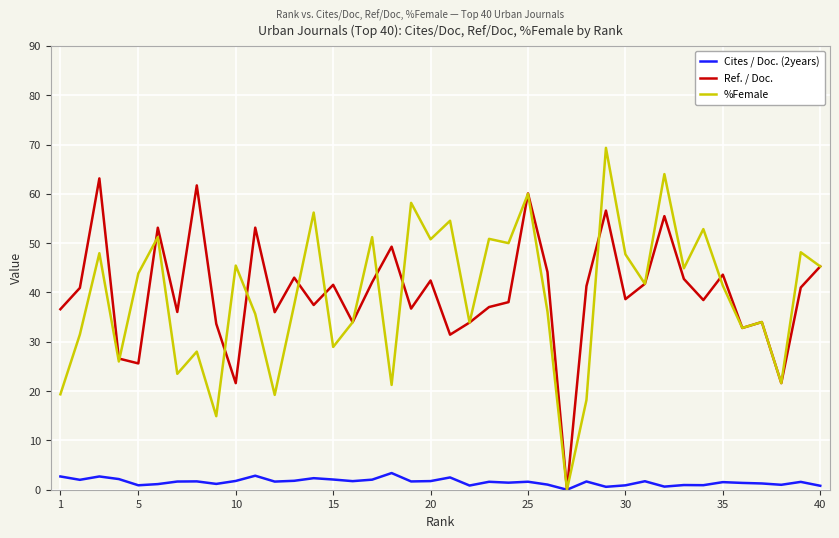

What is the value of the %Female point at the 11th from the left?

48.0